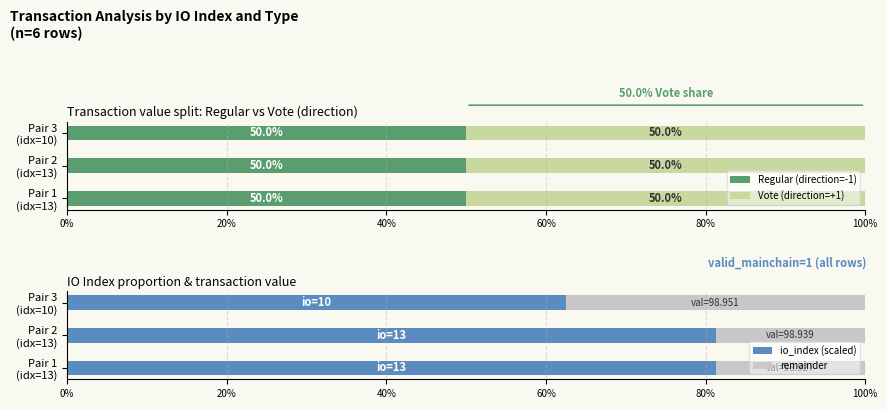

Which series has the largest total across all categories?

io_index (scaled)